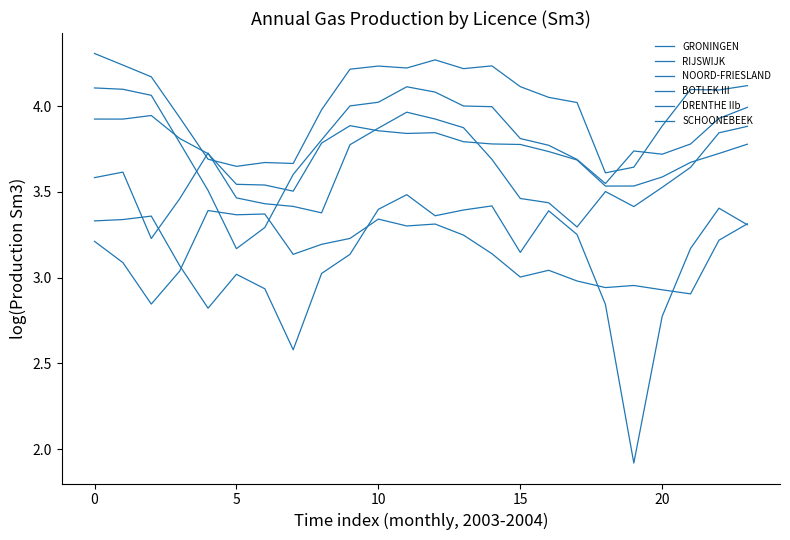

Which series ends up on top after the final intersection of RIJSWIJK and NOORD-FRIESLAND?

RIJSWIJK